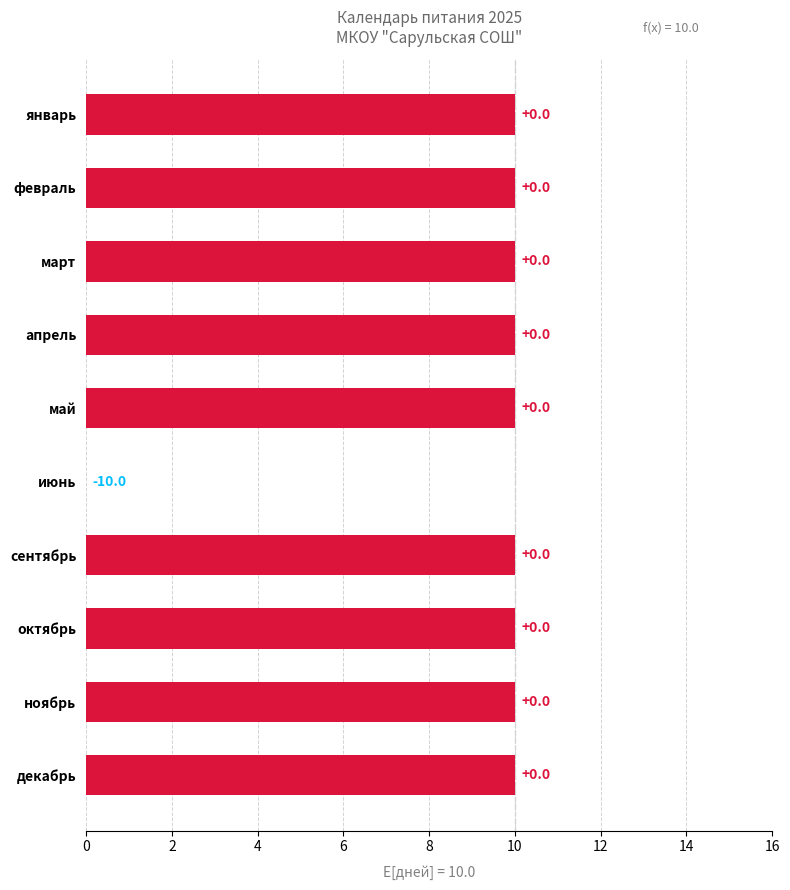

How many values are above zero?

9